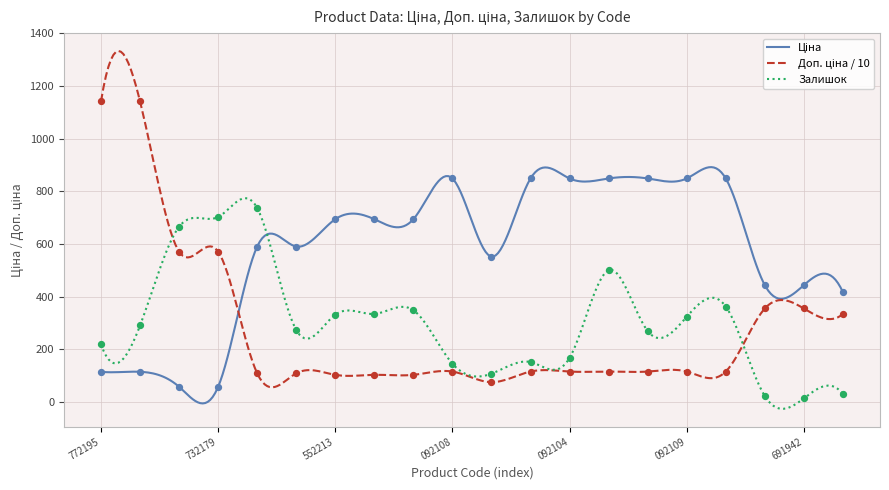

Which series has the largest total across all categories?

Ціна